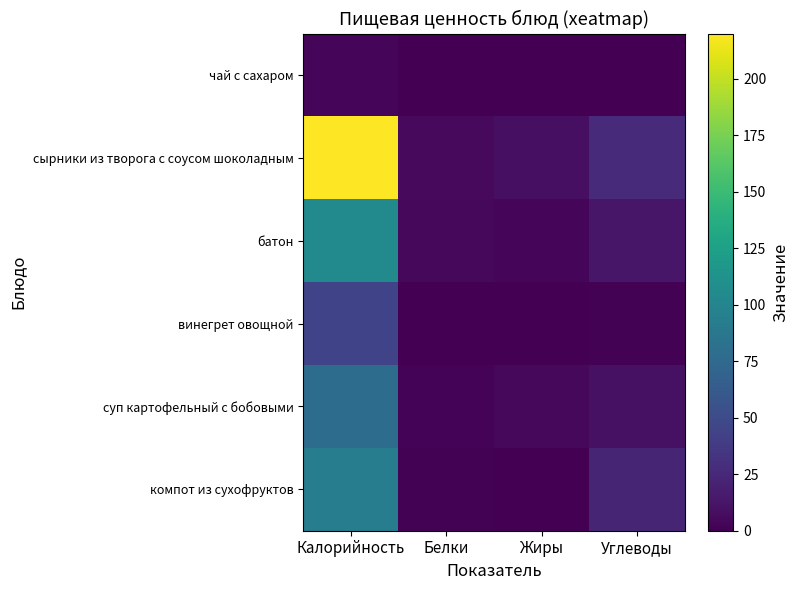

Reading left to right, transcribe all the data shown in this chart.

чай с сахаром: Калорийность=3	Белки=0	Жиры=0	Углеводы=0
сырники из творога с соусом шоколадным: Калорийность=220	Белки=6	Жиры=9	Углеводы=27
батон: Калорийность=105	Белки=5	Жиры=3	Углеводы=13
винегрет овощной: Калорийность=44	Белки=0	Жиры=0	Углеводы=1
суп картофельный с бобовыми: Калорийность=78	Белки=2	Жиры=5	Углеводы=10
компот из сухофруктов: Калорийность=93	Белки=1	Жиры=0	Углеводы=23